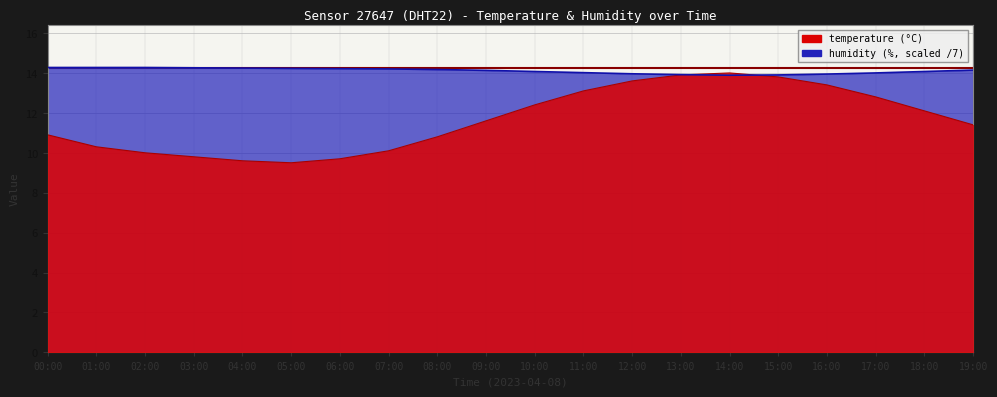

Rank the series at 01:00 from lowest to highest value.

temperature, humidity